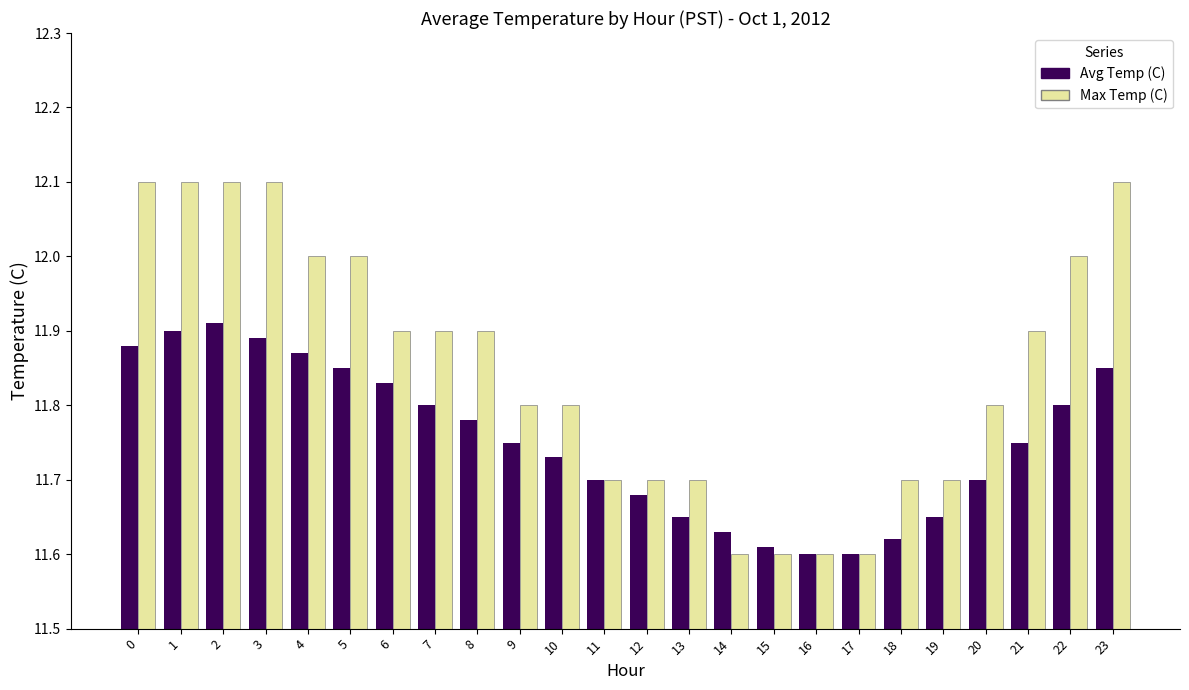

What is the maximum value shown in the chart?

12.1